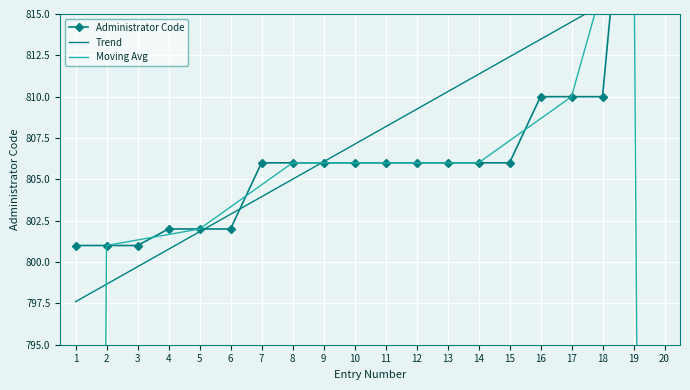

What are all the series names shown in the legend?

Administrator Code, Trend, Moving Avg